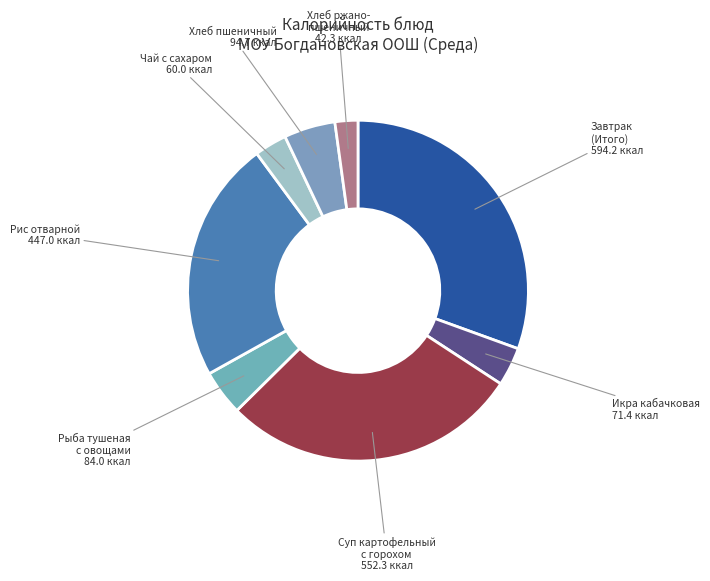

True or false: Завтрак (Итого) accounts for 31% of the total.

True